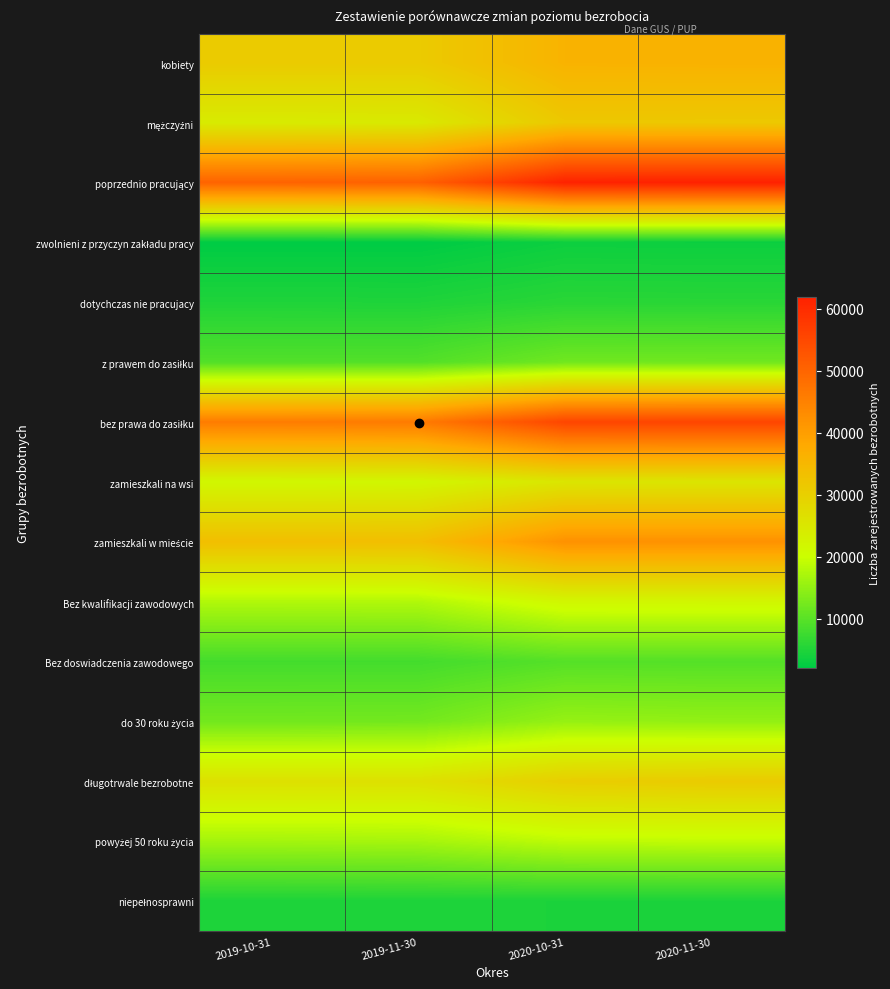

At 2019-10-31, list the series in order from smallest to largest.

zwolnieni z przyczyn zakładu pracy, niepełnosprawni, dotychczas nie pracujacy, Bez doswiadczenia zawodowego, z prawem do zasiłku, do 30 roku życia, powyżej 50 roku życia, Bez kwalifikacji zawodowych, zamieszkali na wsi, mężczyźni, długotrwale bezrobotne, kobiety, zamieszkali w mieście, bez prawa do zasiłku, poprzednio pracujący